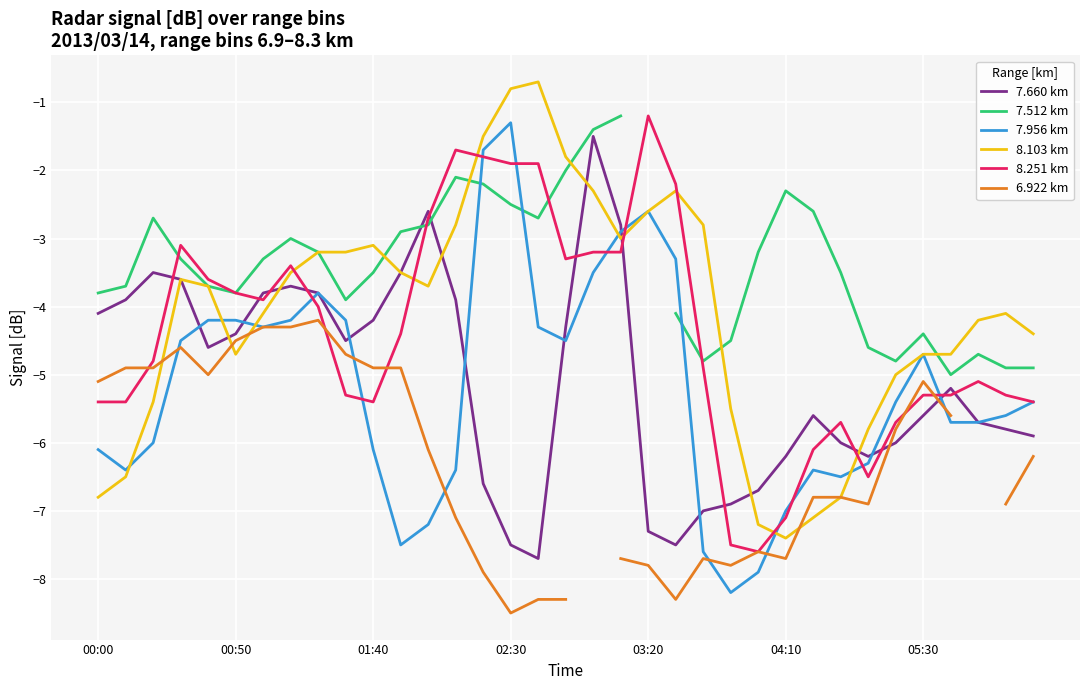

What are all the series names shown in the legend?

7.660 km, 7.512 km, 7.956 km, 8.103 km, 8.251 km, 6.922 km